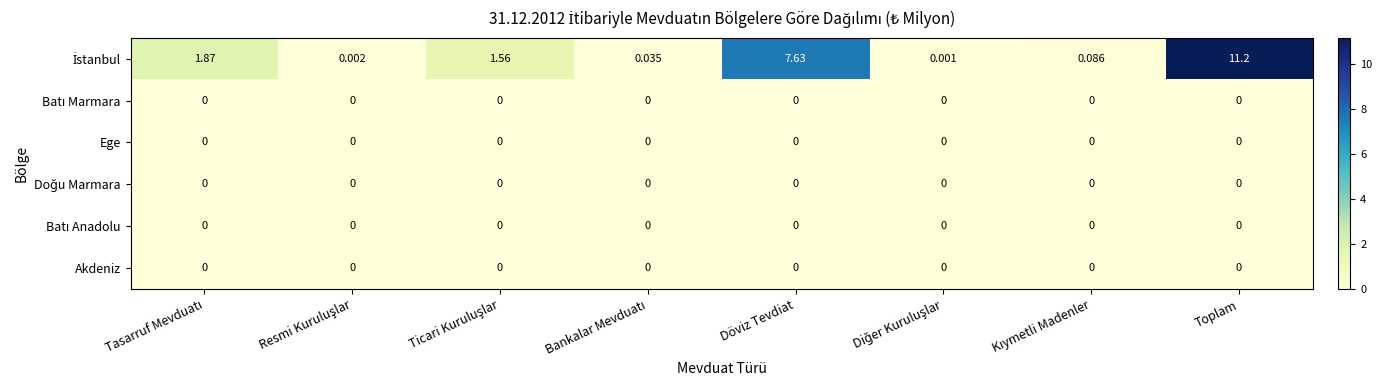

At how many categories does at least one series exceed 10?

1